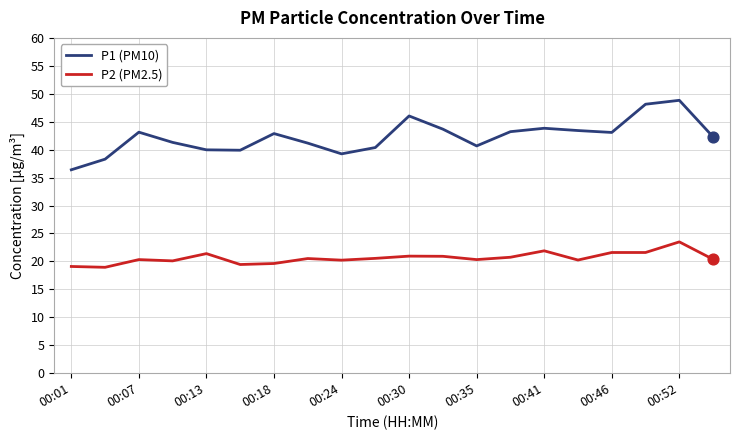

Which series has the largest total across all categories?

P1 (PM10)